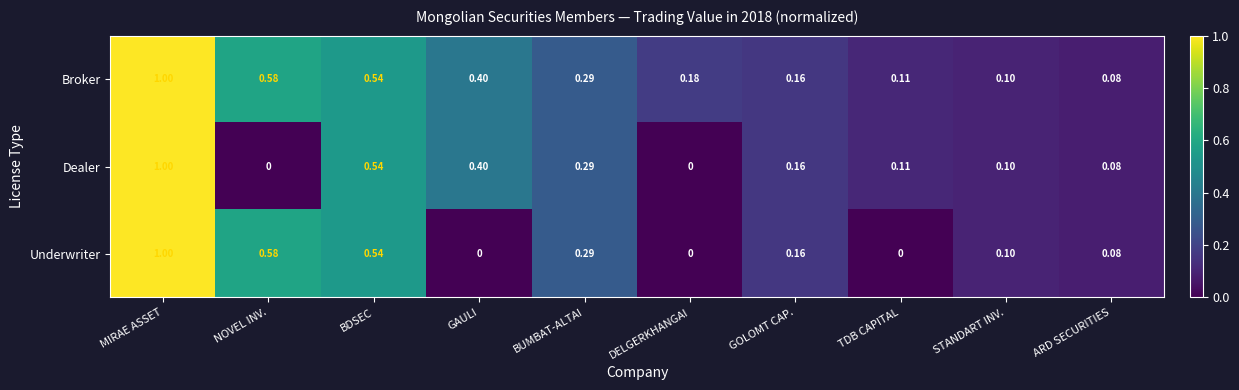

Which series changed the most between MIRAE ASSET and GAULI?

Underwriter